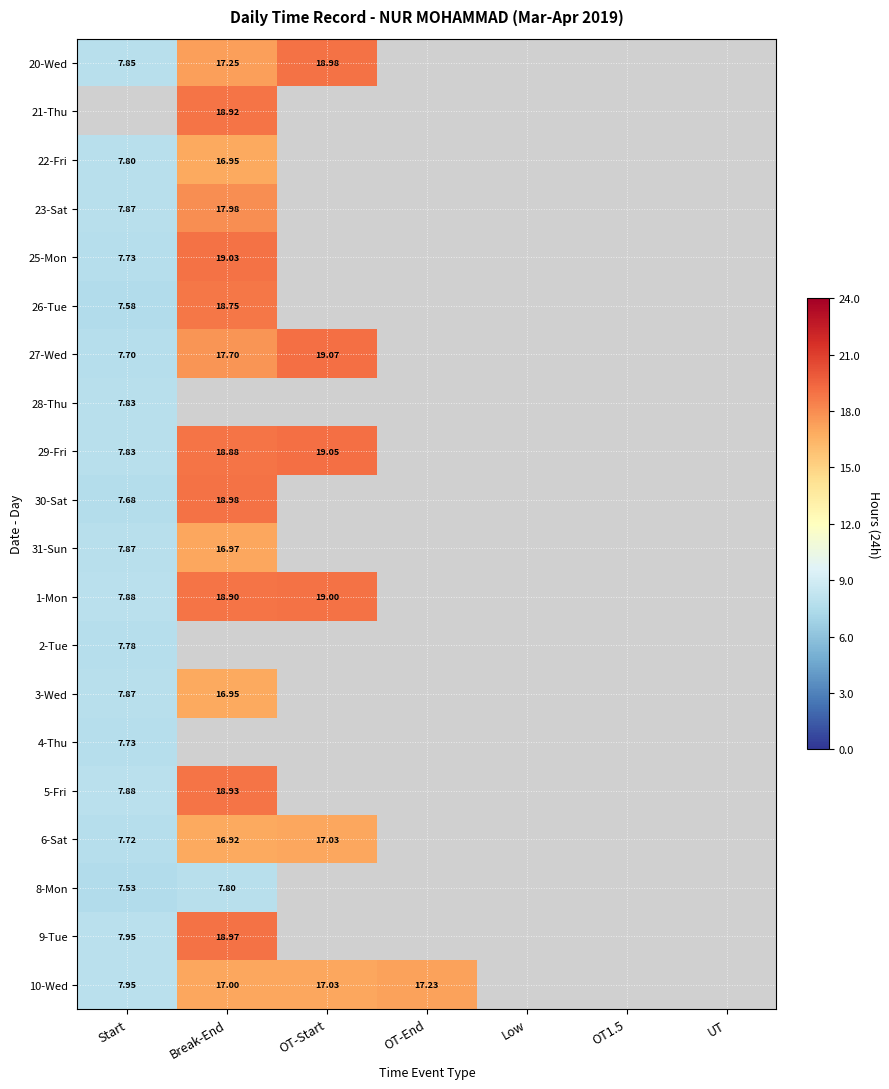

Which series has the widest spread of values?

27-Wed